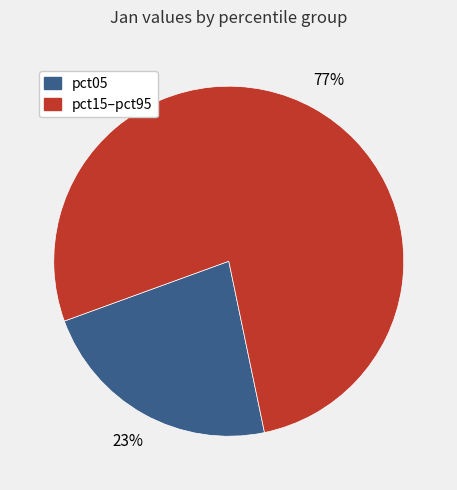

Rank the categories by value from highest to lowest.

pct15–pct95, pct05